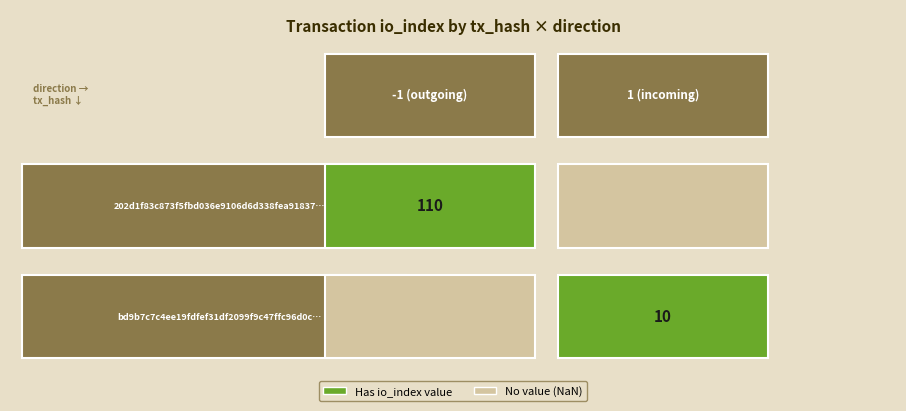

Read the 202d1f83c873f5fbd036e9106d6d338fea91837 value at io_index, to the nearest 50.

100